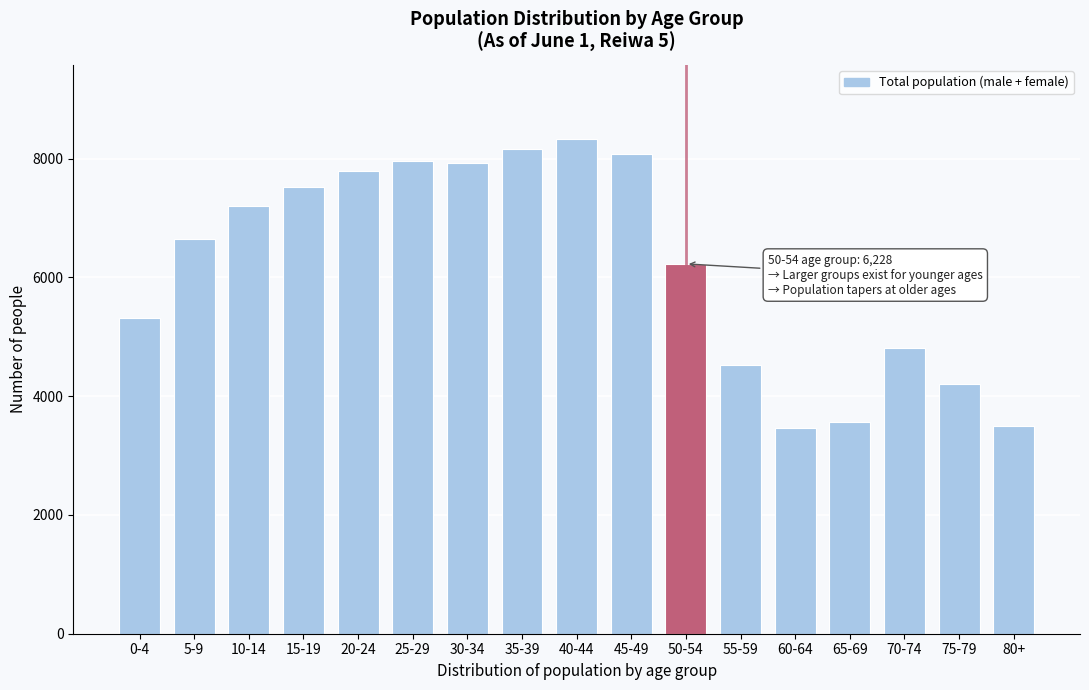

Reading left to right, extract all data points from this chart.

0-4=5314	5-9=6650	10-14=7205	15-19=7526	20-24=7787	25-29=7959	30-34=7920	35-39=8161	40-44=8330	45-49=8070	50-54=6228	55-59=4520	60-64=3457	65-69=3561	70-74=4815	75-79=4212	80+=3500